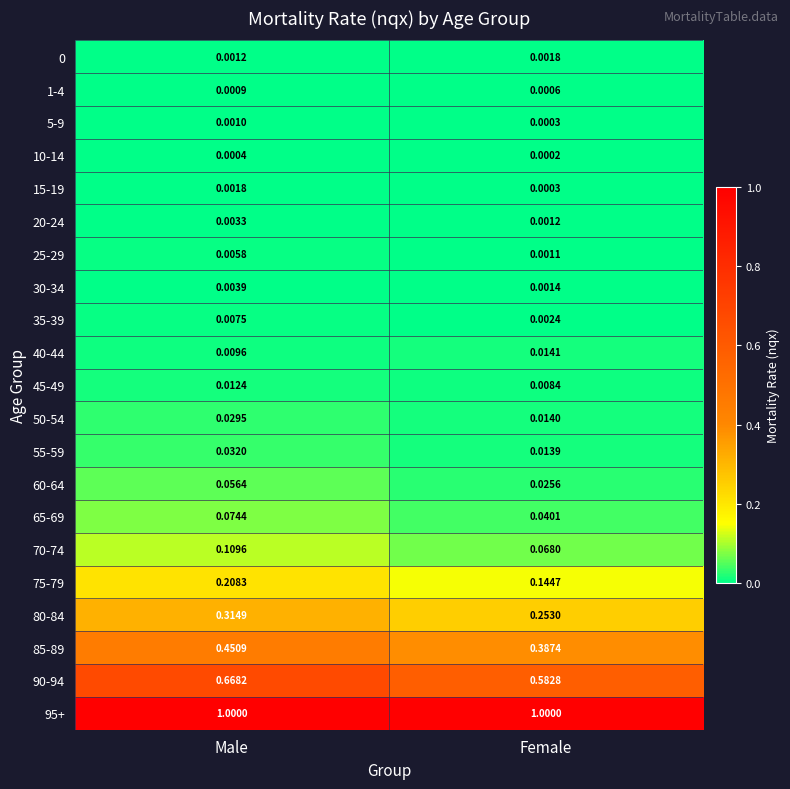

At how many categories does at least one series exceed 0?

2